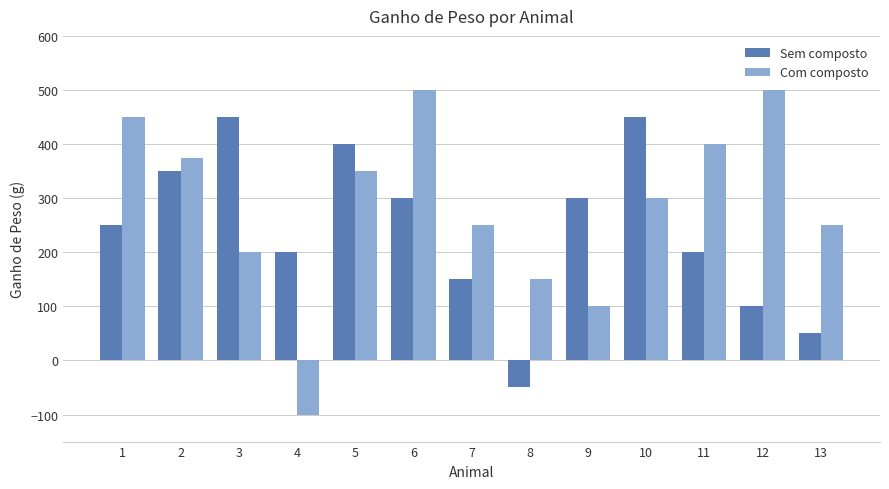

What is the total value across all series at 12?

600